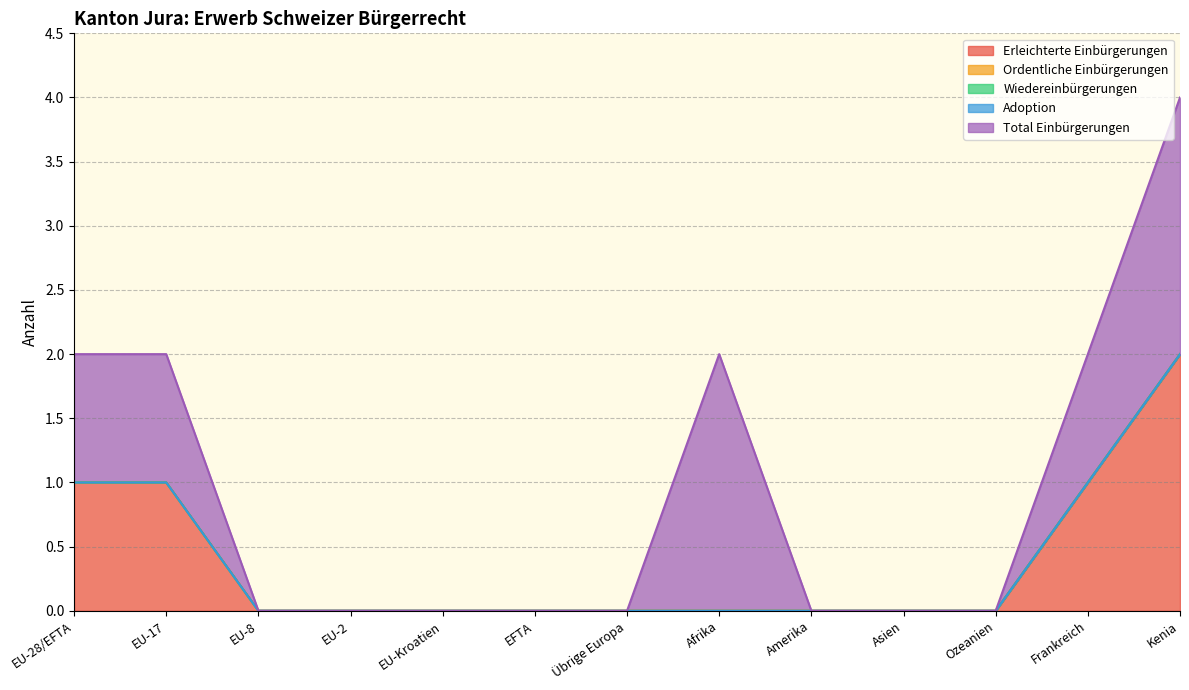

True or false: Ordentliche Einbürgerungen and Total Einbürgerungen intersect in this chart.

False